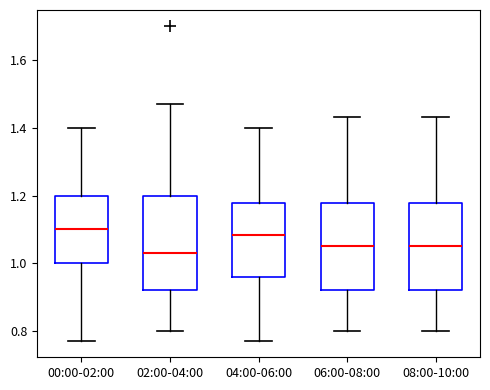

Reading left to right, read every box against the y-axis: the position of its median line, the range the box covers, and the ends of its whiskers. The values are not printed on the chart, so give them approximately, as read against the axis.

00:00-02:00: median 1.10, box 1.00 to 1.20, whiskers 0.78 to 1.40
02:00-04:00: median 1.04, box 0.92 to 1.20, whiskers 0.80 to 1.48
04:00-06:00: median 1.08, box 0.96 to 1.18, whiskers 0.78 to 1.40
06:00-08:00: median 1.06, box 0.92 to 1.18, whiskers 0.80 to 1.44
08:00-10:00: median 1.06, box 0.92 to 1.18, whiskers 0.80 to 1.44